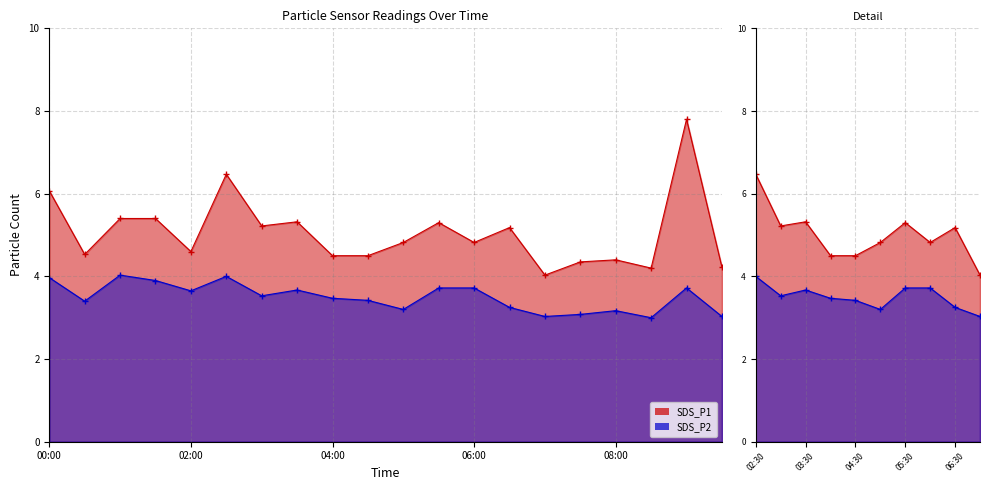

What is the maximum value shown in the chart?

7.8